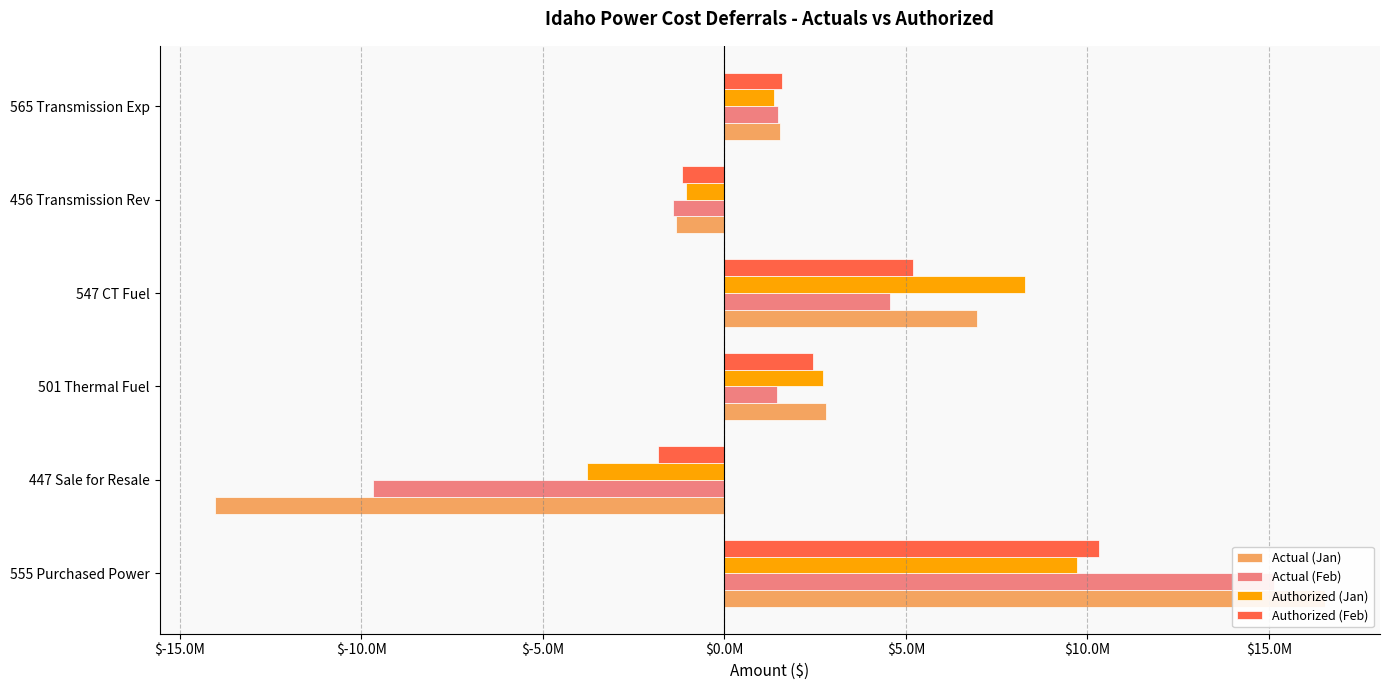

What is the value of the Authorized (Jan) bar at the 2nd from the left?

-3781357.4